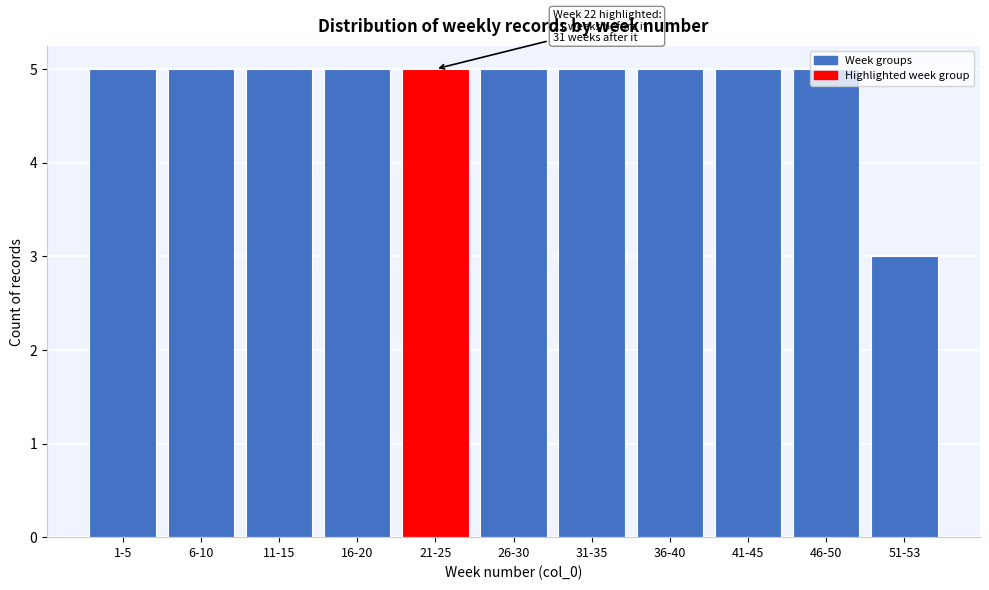

Which has a higher value, 46-50 or 51-53?

46-50